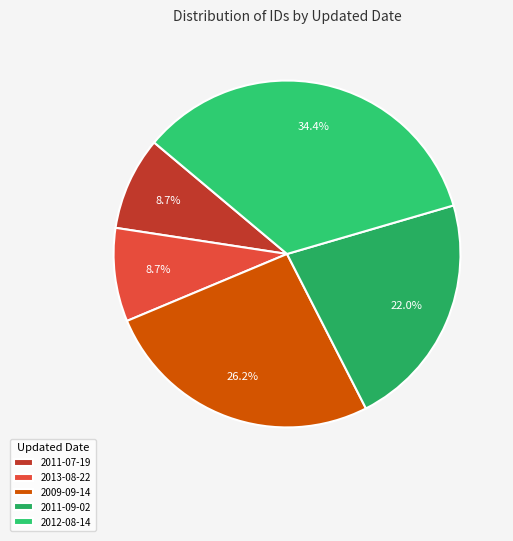

Count the number of slices in the pie.

5